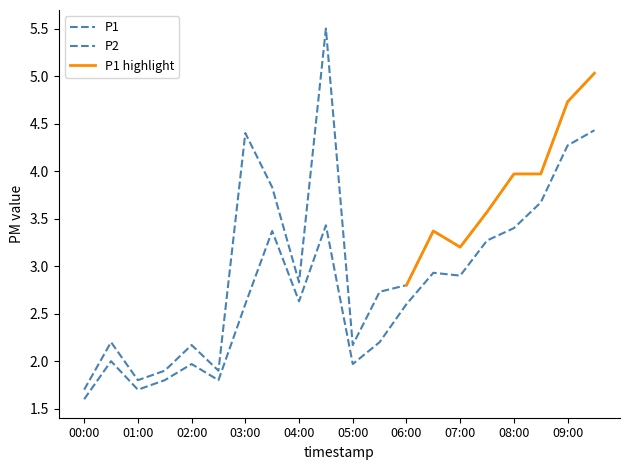

True or false: P1 and P2 intersect in this chart.

False